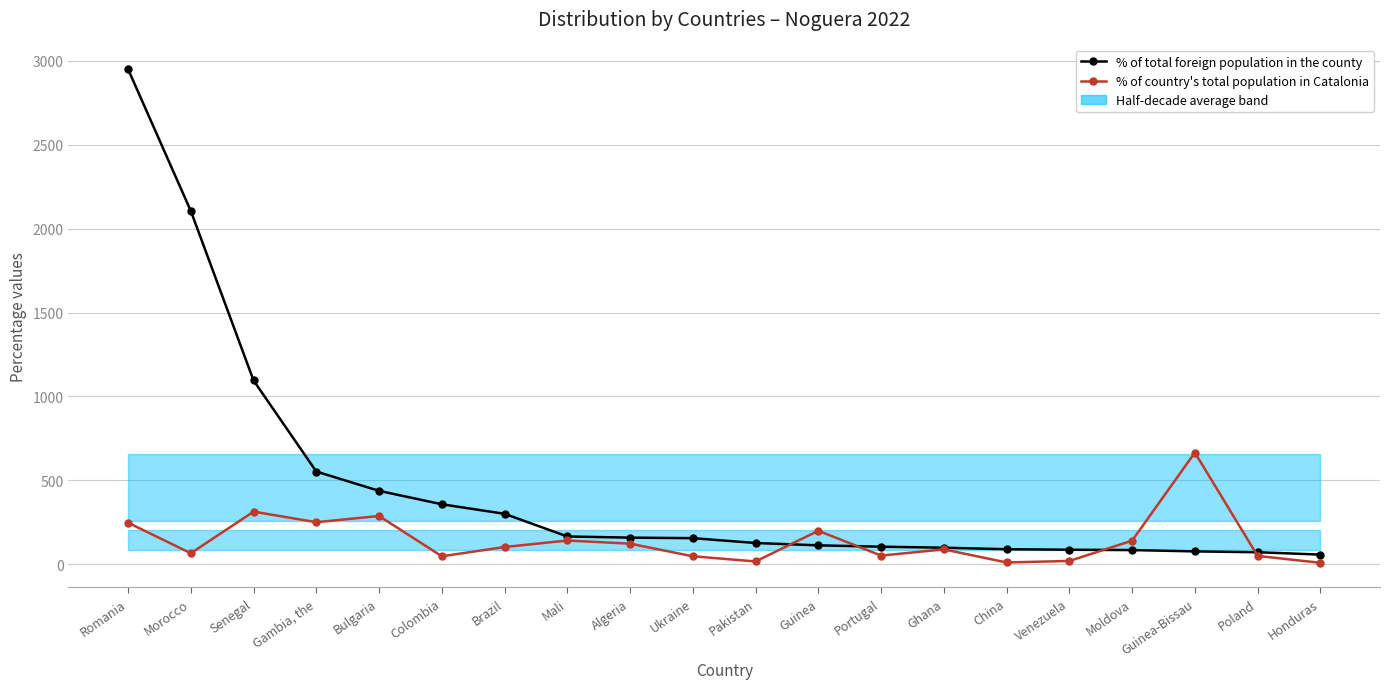

List the series in order of their overall mean, highest first.

% of total foreign population in the county, % of country's total population in Catalonia